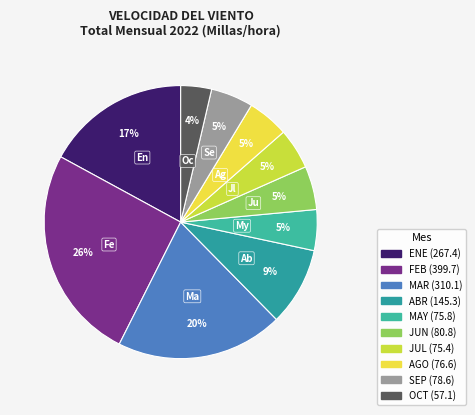

Combined, do MAY and MAR account for over 50%?

No